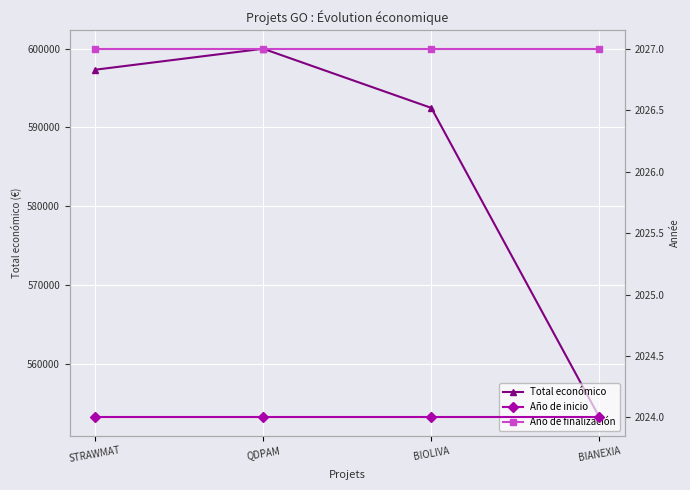

What is the minimum value for Año de inicio?

2024